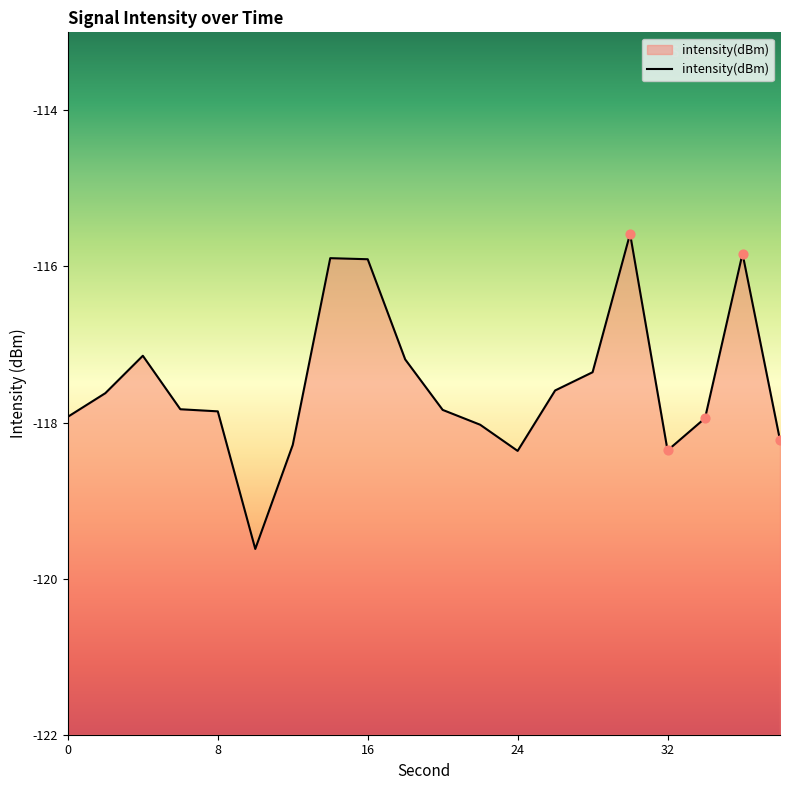

What is the change in value from 26 to 32?

-0.8